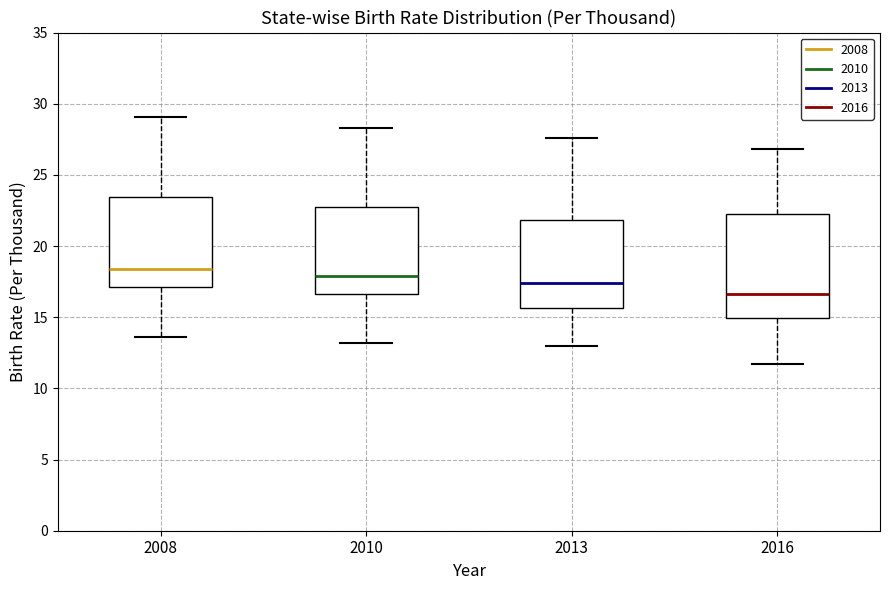

Comparing the boxes themselves (not the whiskers), which one is the tallest?

2016